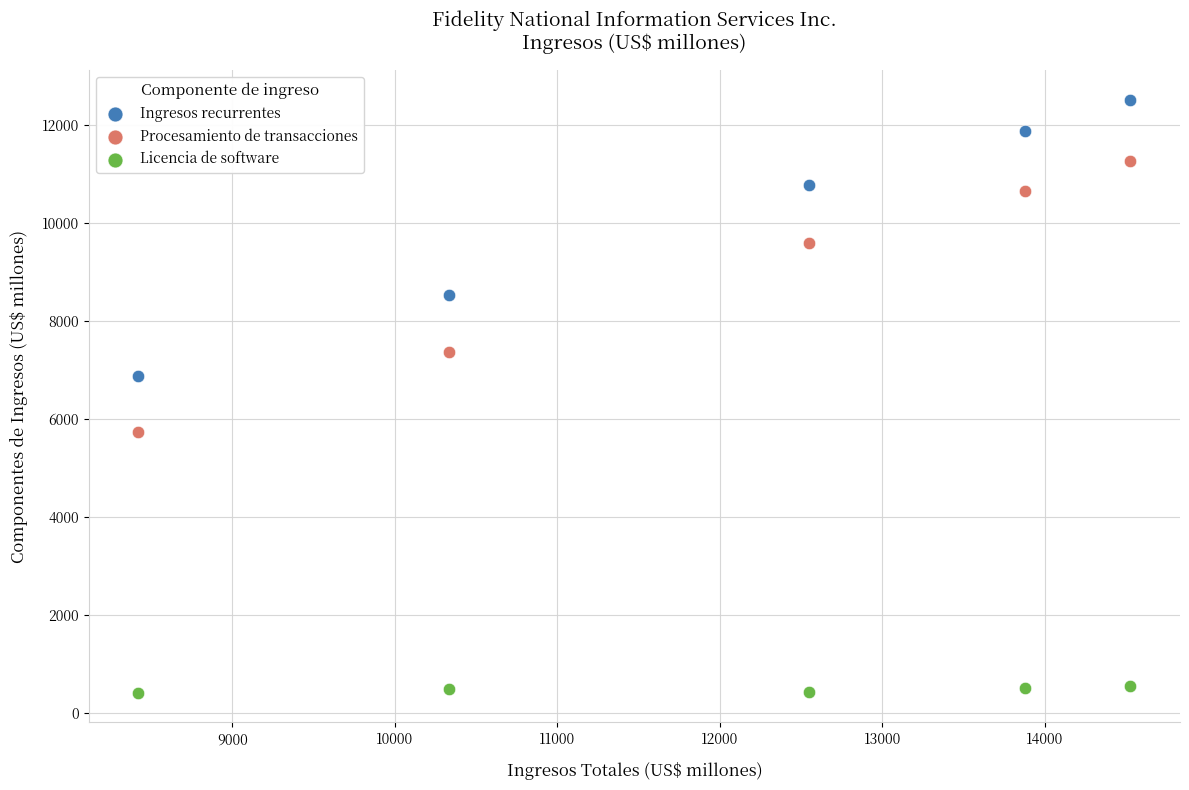

Which series contains the lowest Y value?

Licencia de software